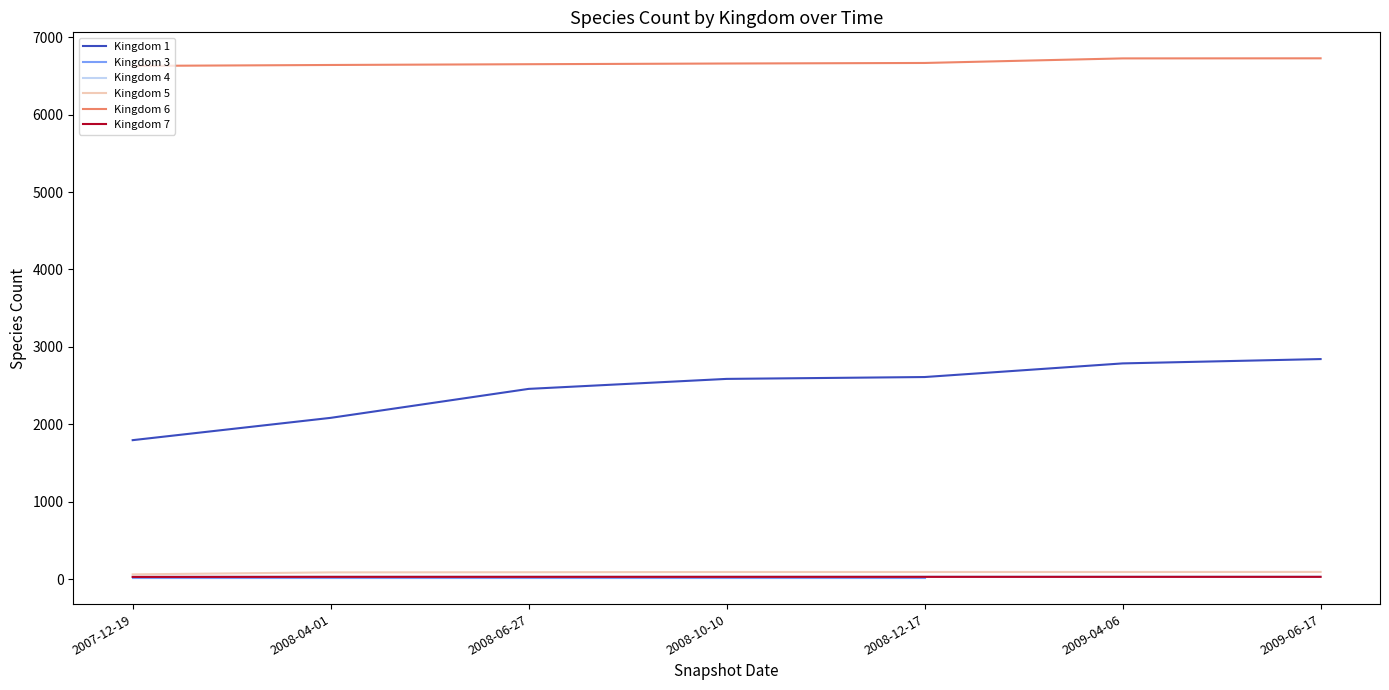

True or false: 7 has more than 0 interior local peaks.

False